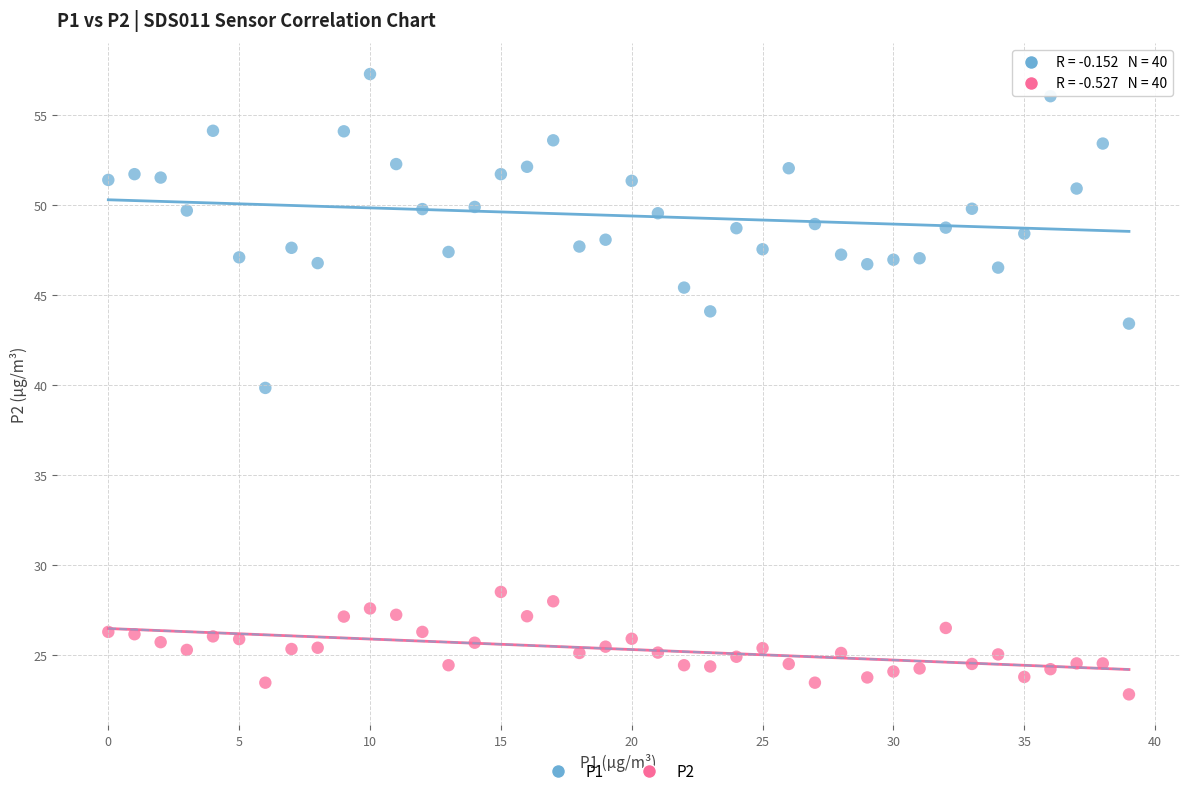

Which series contains the lowest Y value?

P2